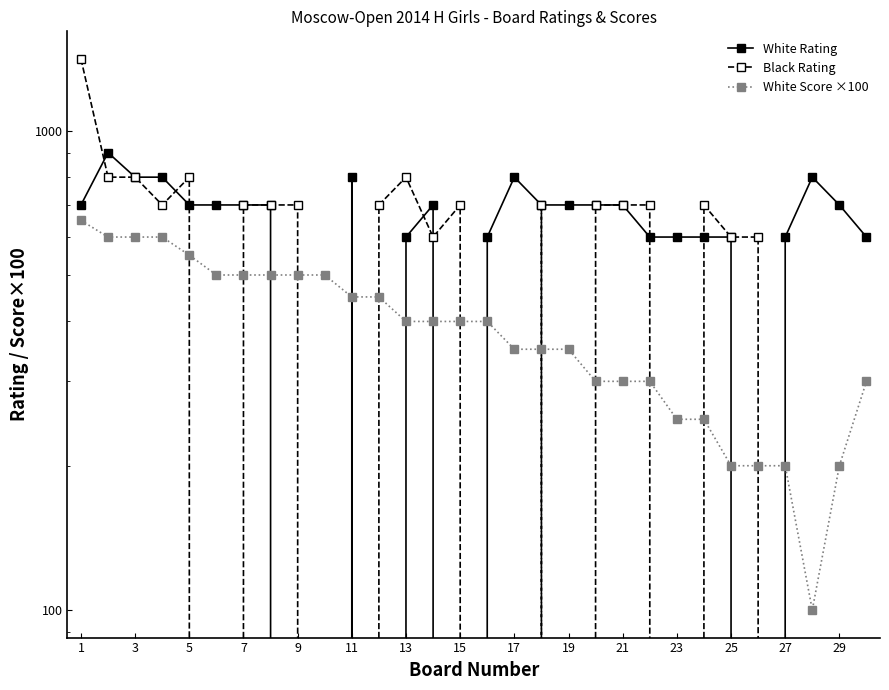

What are all the series names shown in the legend?

White Rating, Black Rating, White Score ×100